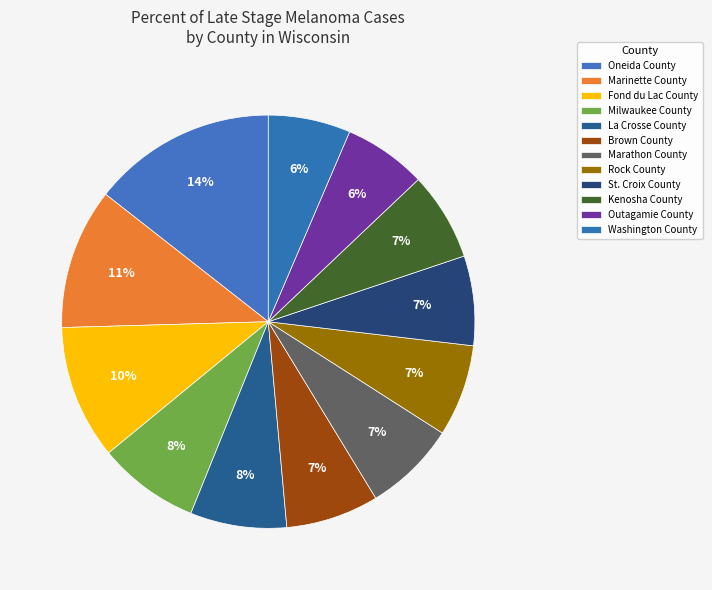

To the nearest percent, what is the combined percentage of Brown County and Milwaukee County?

15%